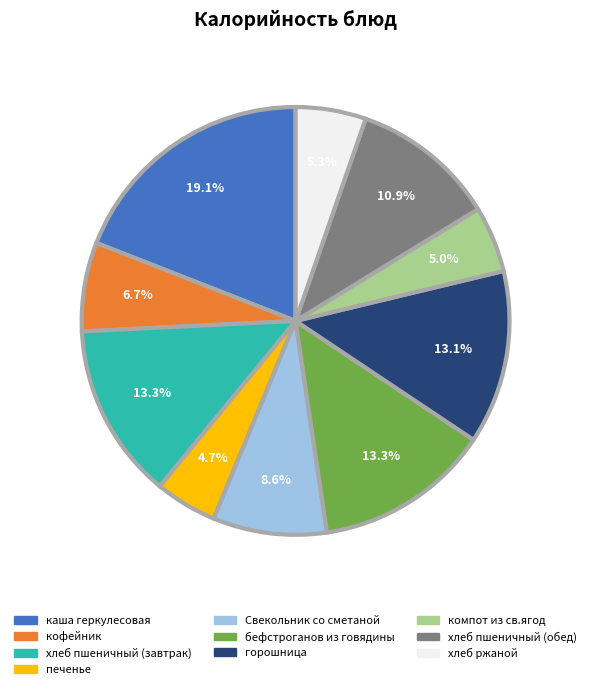

What is the total percentage of хлеб пшеничный (обед) and каша геркулесовая?

30.0%